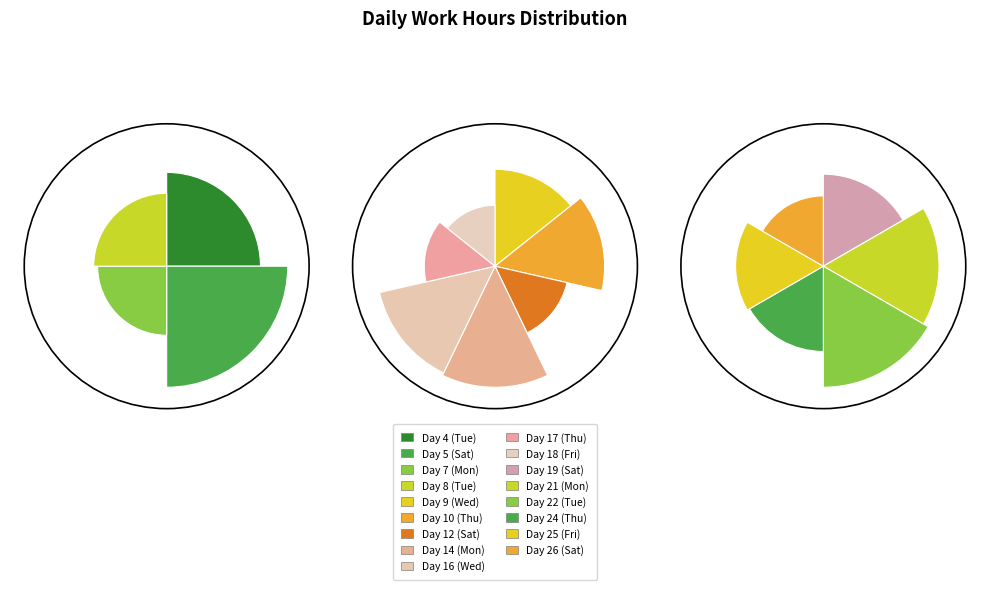

To the nearest percent, what portion does Day 5 (Sat) represent?

8%